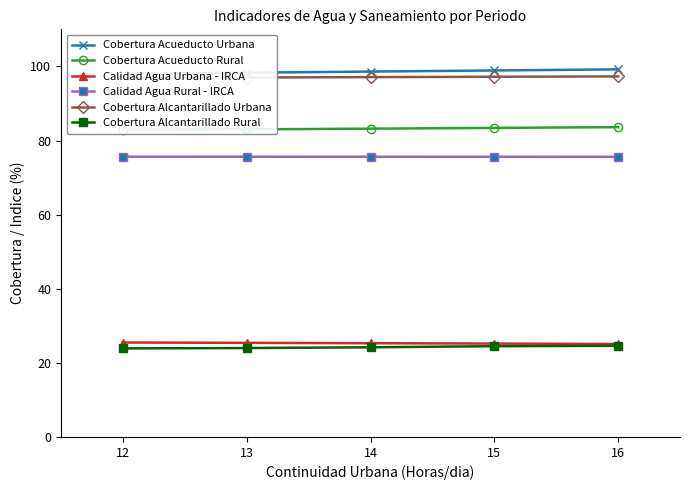

True or false: Cobertura Alcantarillado Rural has a value of 35.4 at 12.

False